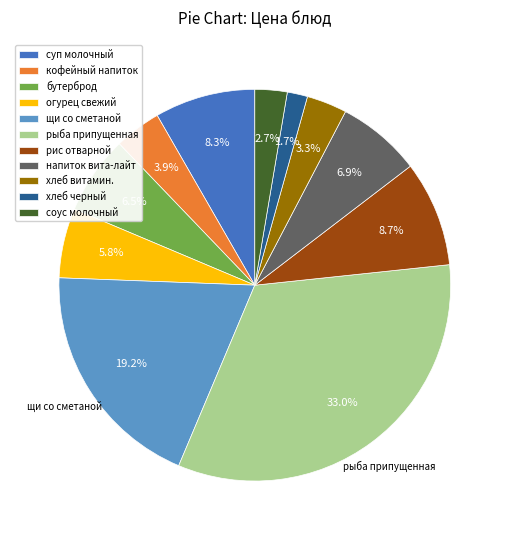

Does кофейный напиток account for over 50% of the chart?

No